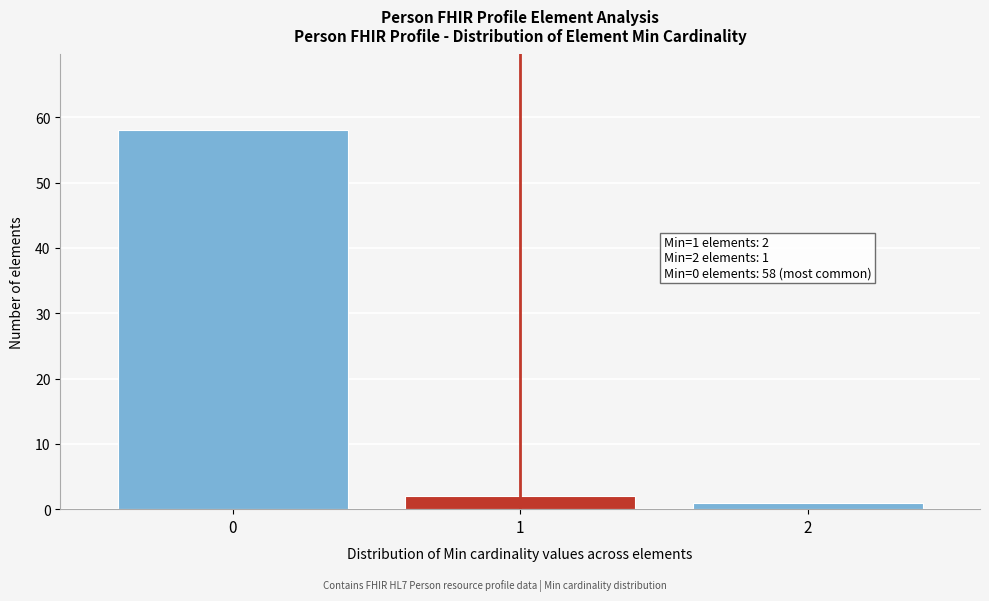

Which range on the x-axis has the tallest bar?

-0.5 to 0.5